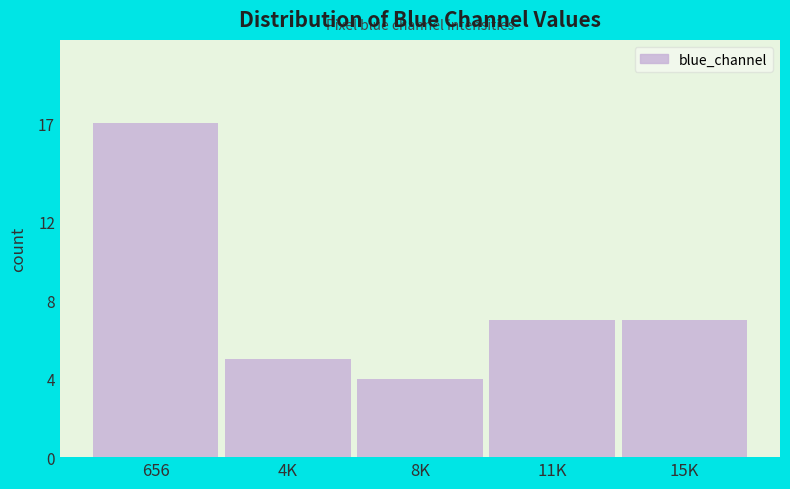

Reading right to left, transcribe all the data shown in this chart.

15K=7	11K=7	8K=4	4K=5	656=17